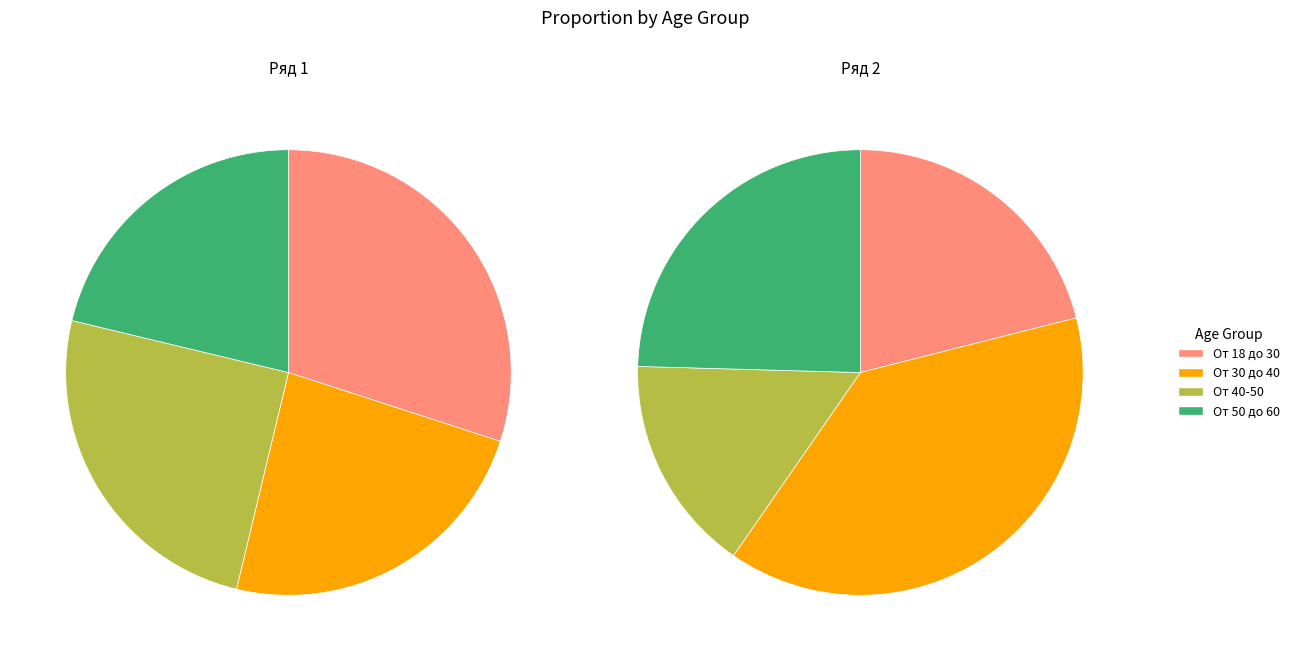

To the nearest percent, what is the difference between the largest and smallest slice percentages?

23%